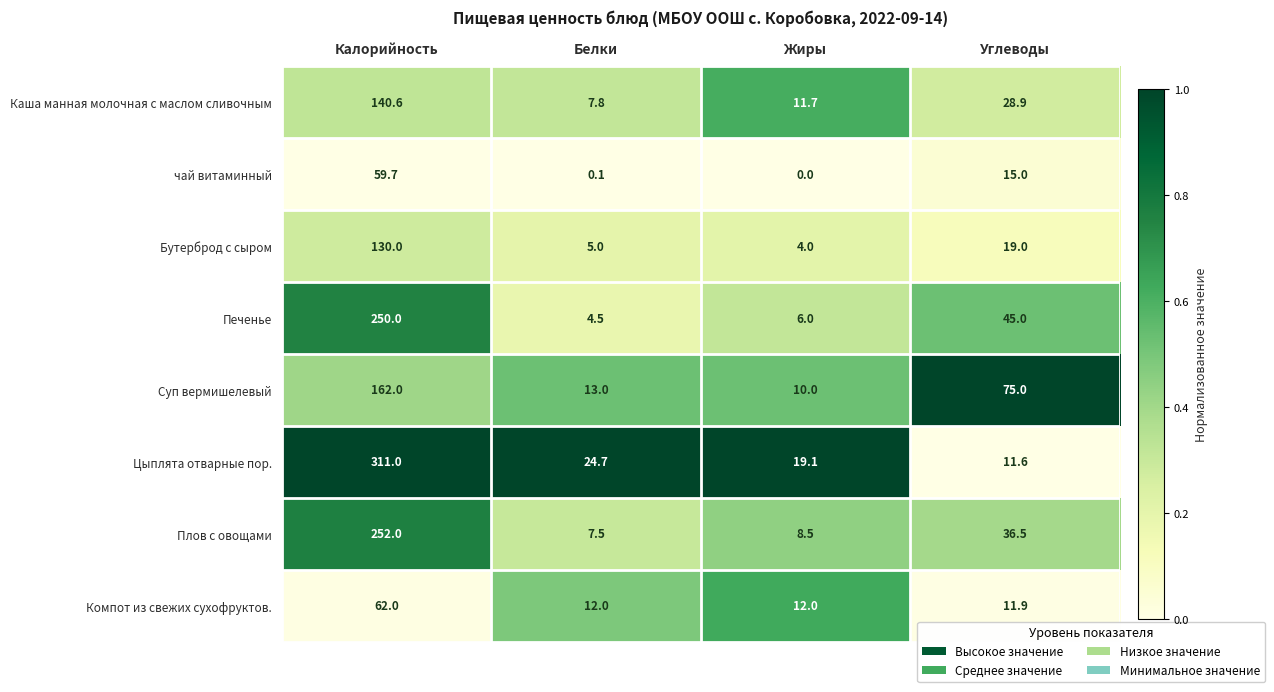

What is the spread (max minus min) of values at Углеводы?

63.4